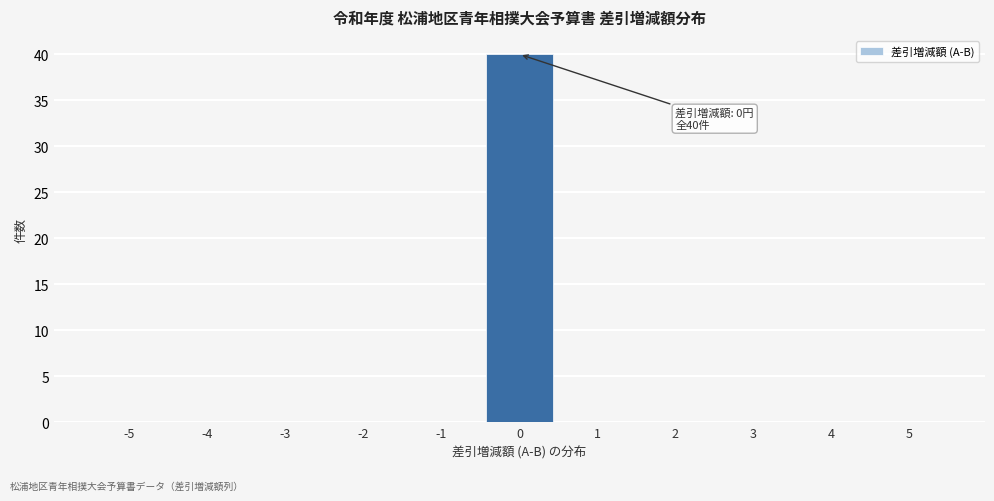

Over which range of the x-axis is the bar tallest?

-0.5 to 0.5